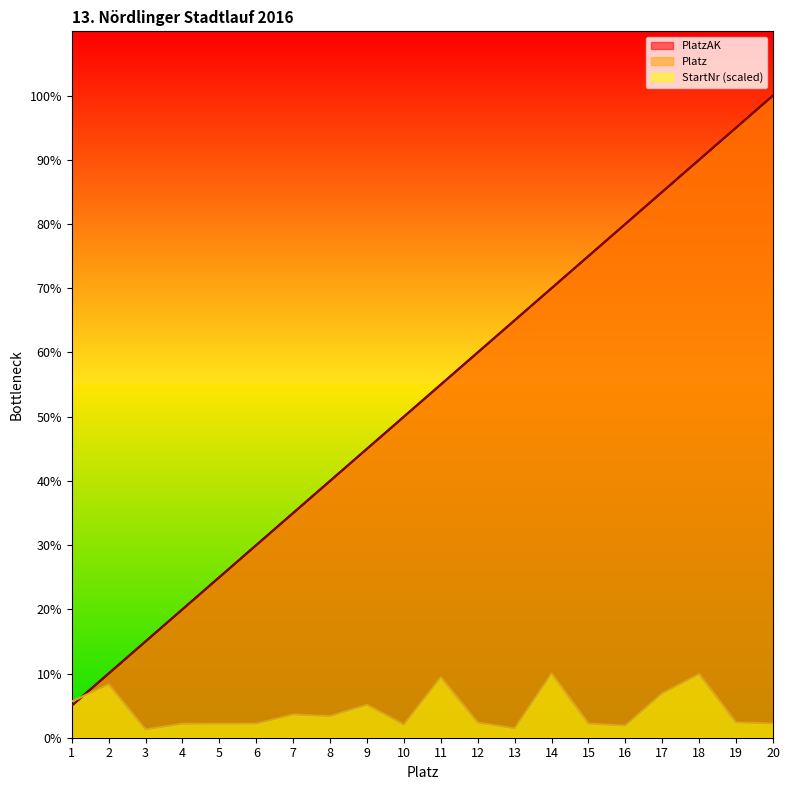

What value does the PlatzAK series have at 7?

35.0